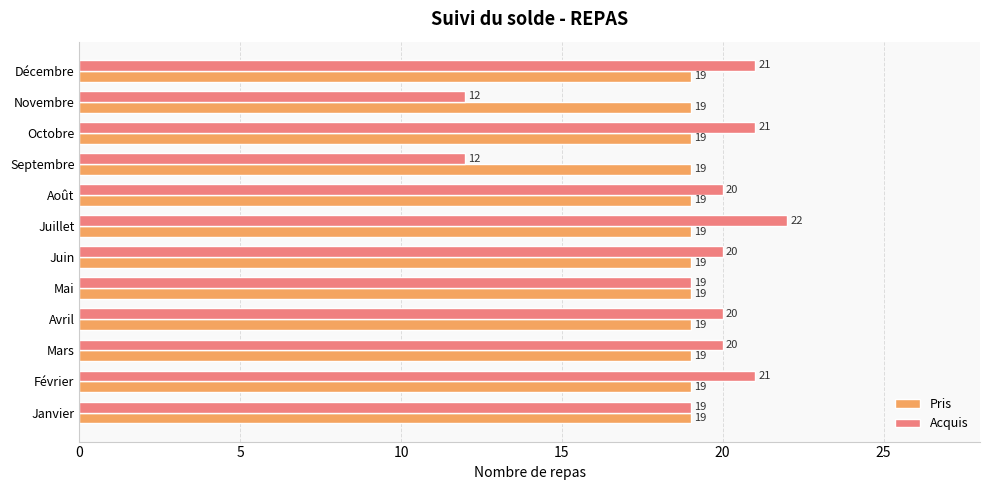

At which category does the chart reach its peak across all series?

Juillet